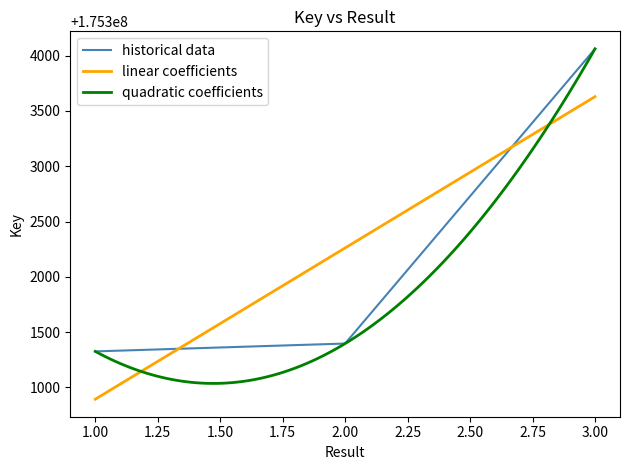

How many data points are less than 175301397?

1